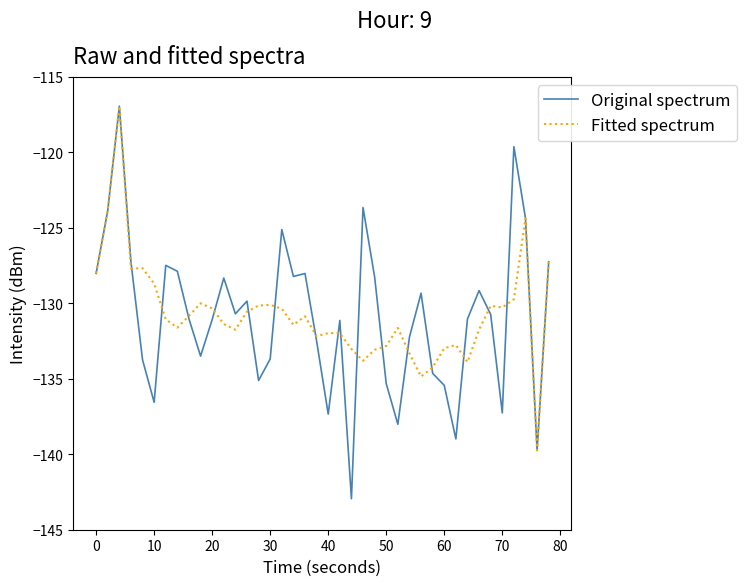

Which series has the largest range (max minus min)?

Original spectrum